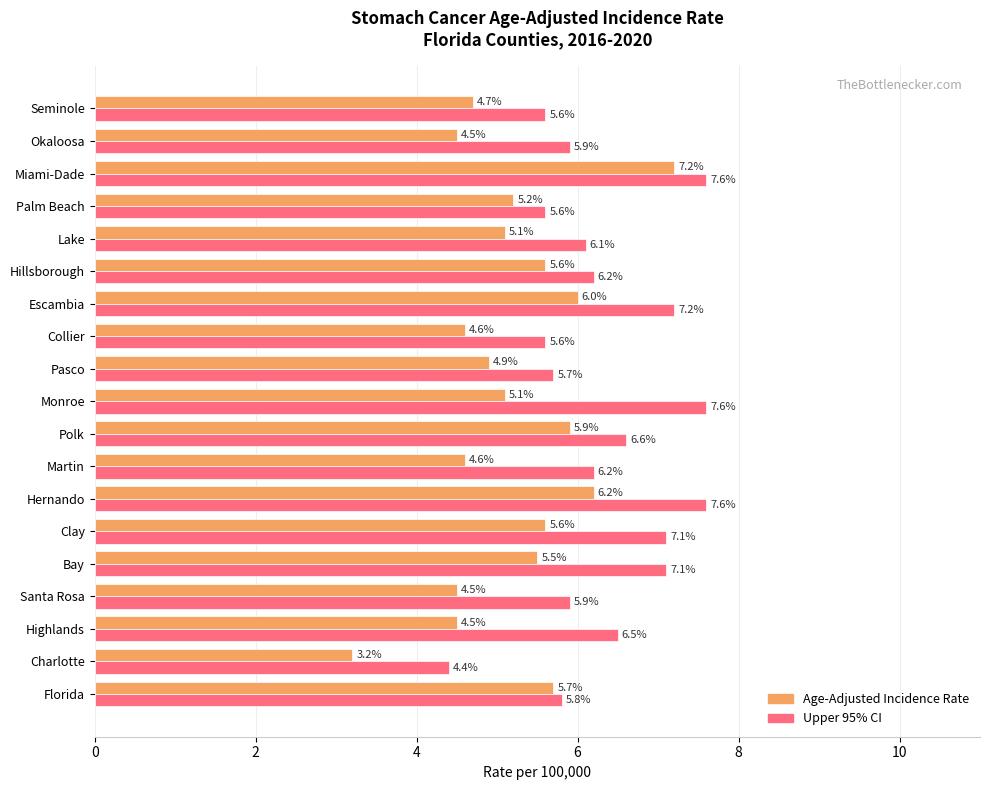

Which series has the largest total across all categories?

Upper 95% CI